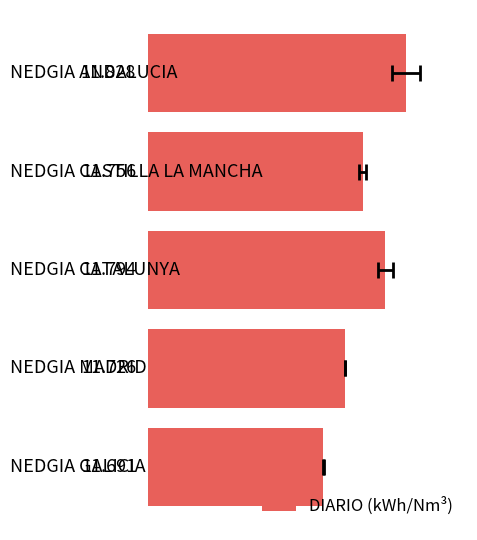

What is the difference between the maximum and minimum values?

0.1